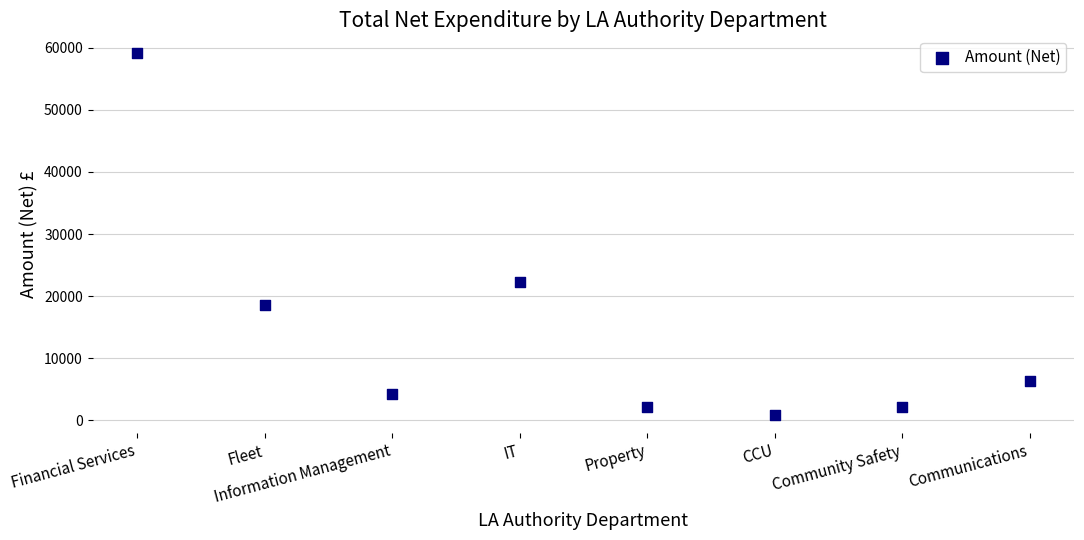

What Y value in the scatter plot is closest to 29953?

22189.7